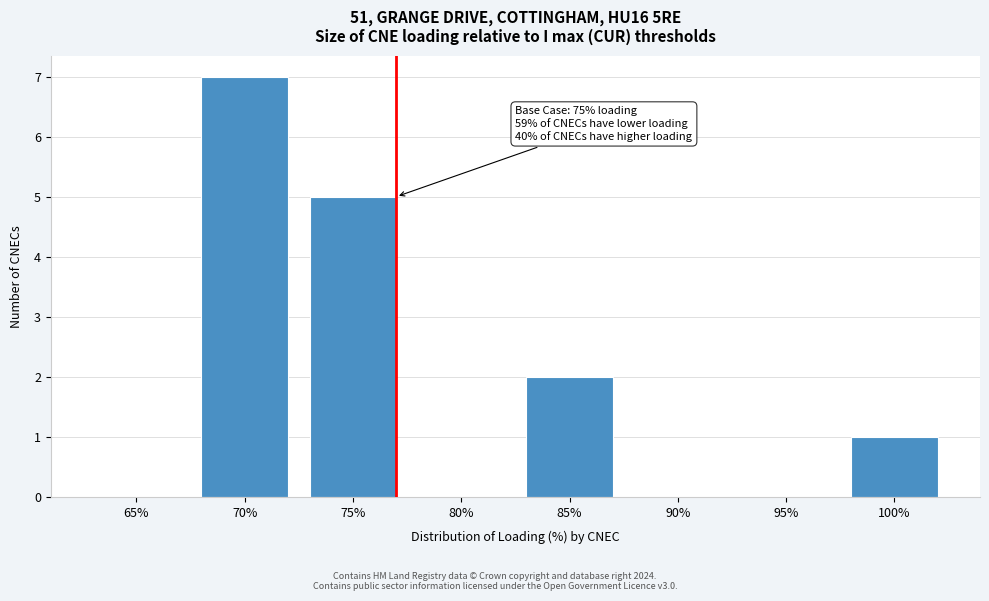

Reading left to right, list all the values displayed in this chart.

65%=0	70%=7	75%=5	80%=0	85%=2	90%=0	95%=0	100%=1